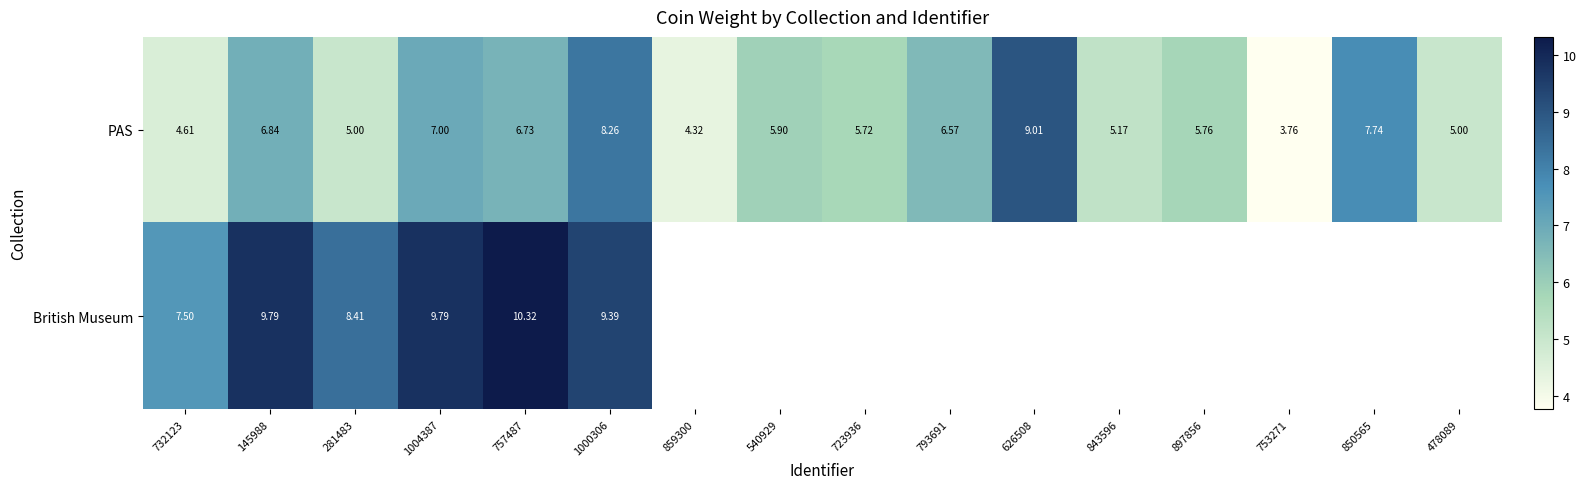

Which series changed the most between 1004387 and 1000306?

PAS